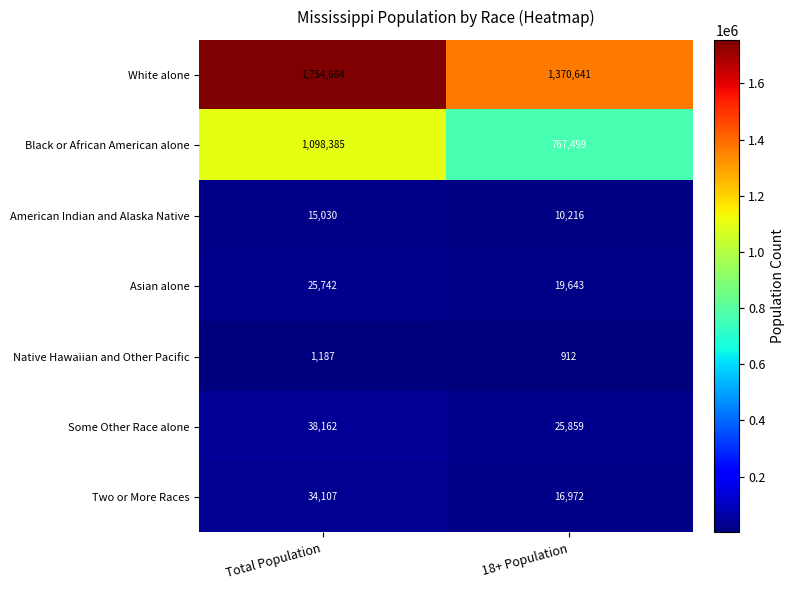

At which category is the sum across all series the highest?

Total Population